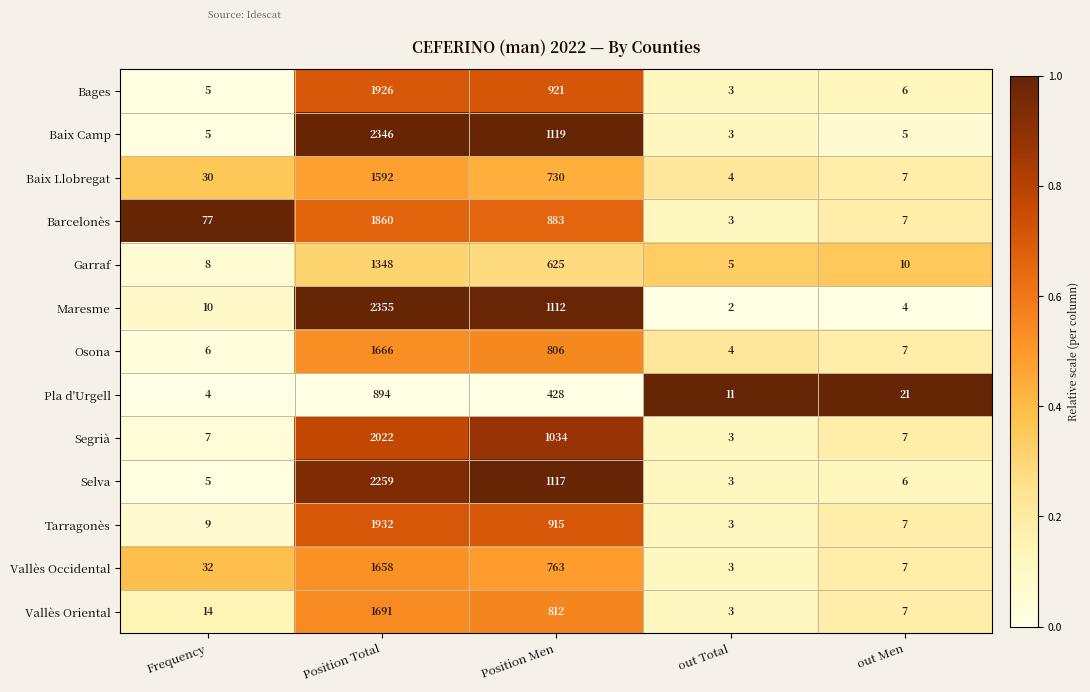

Where is Bages nearest to the value 964?

Position Men